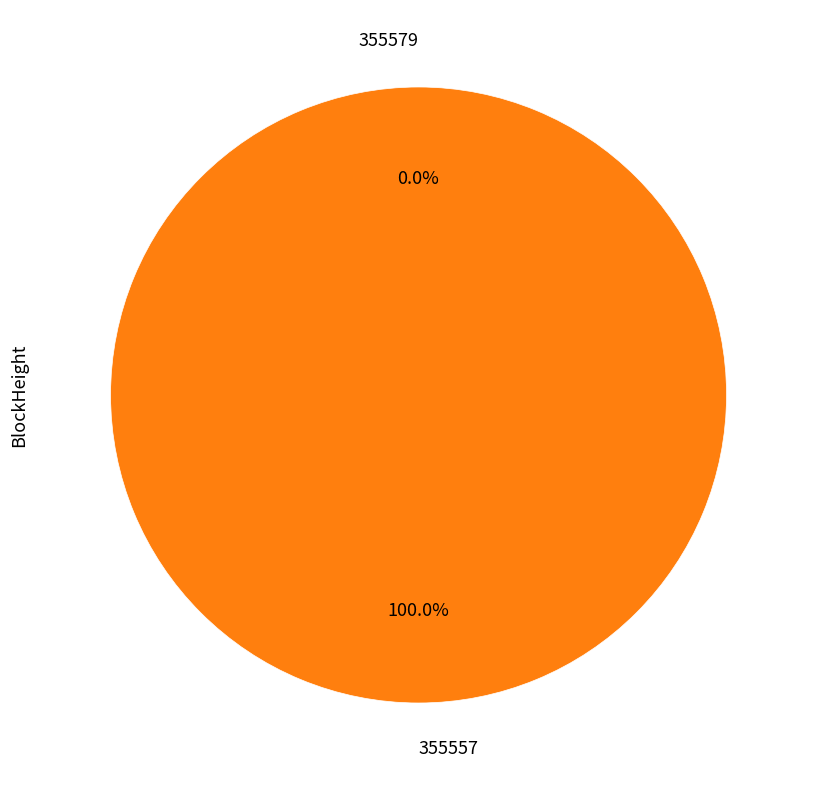

Which category has the smallest portion of the pie?

355579